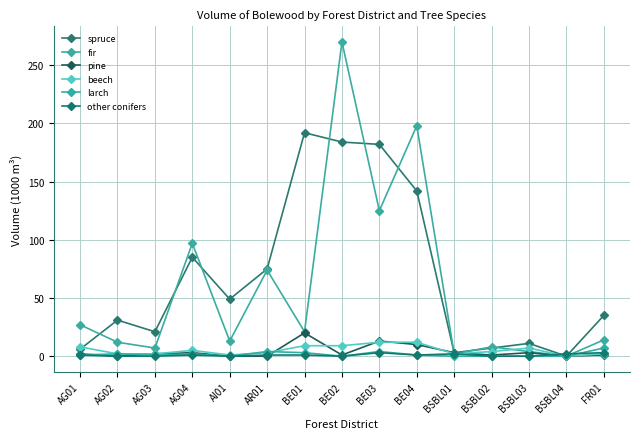

List the series in order of their peak value, highest first.

fir, spruce, pine, beech, larch, other conifers